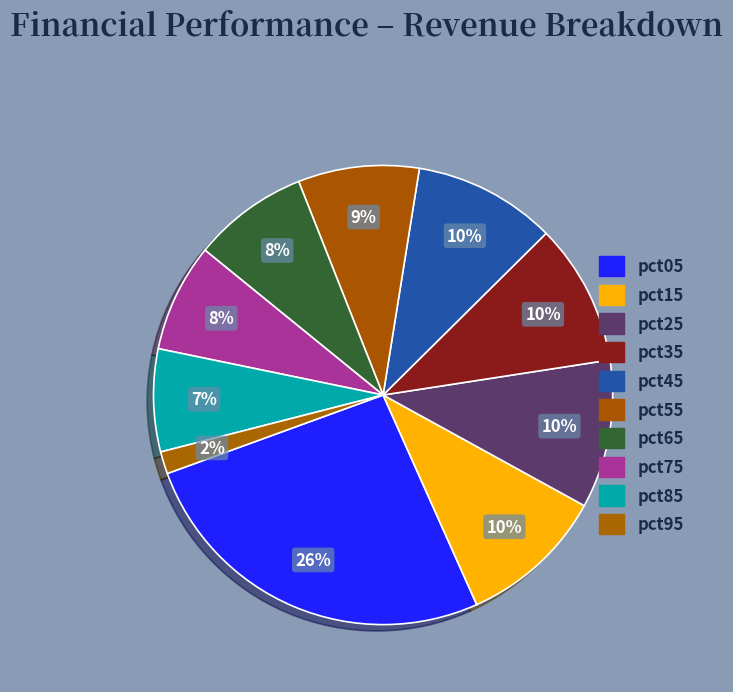

What is the ratio of the value at pct45 to the value at pct25?

1.0